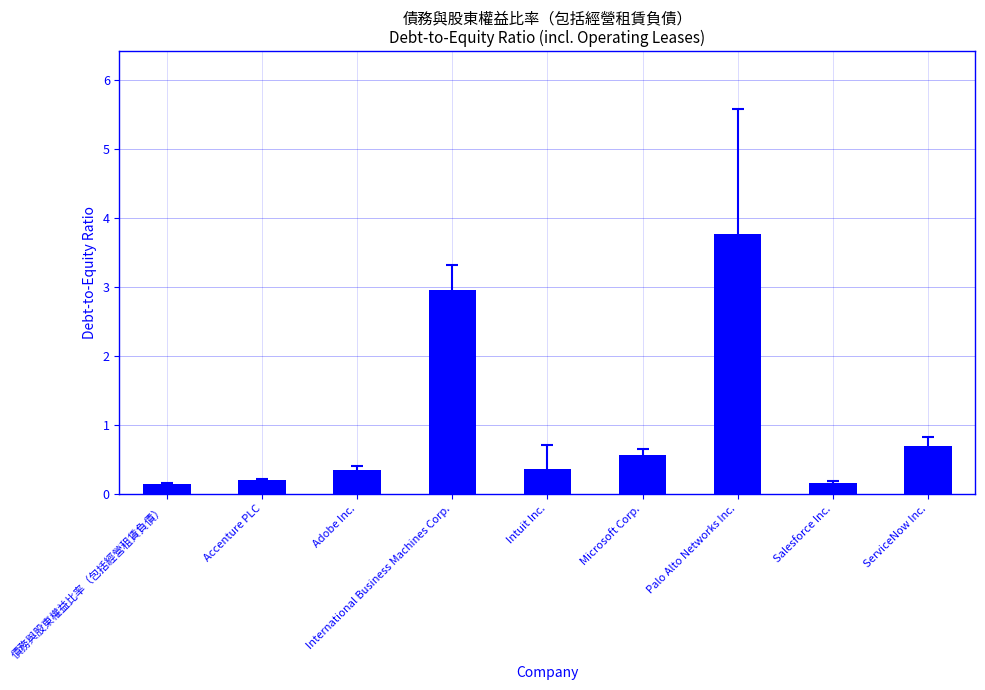

The chart shows a value of 2.9 at International Business Machines Corp.. True or false?

True